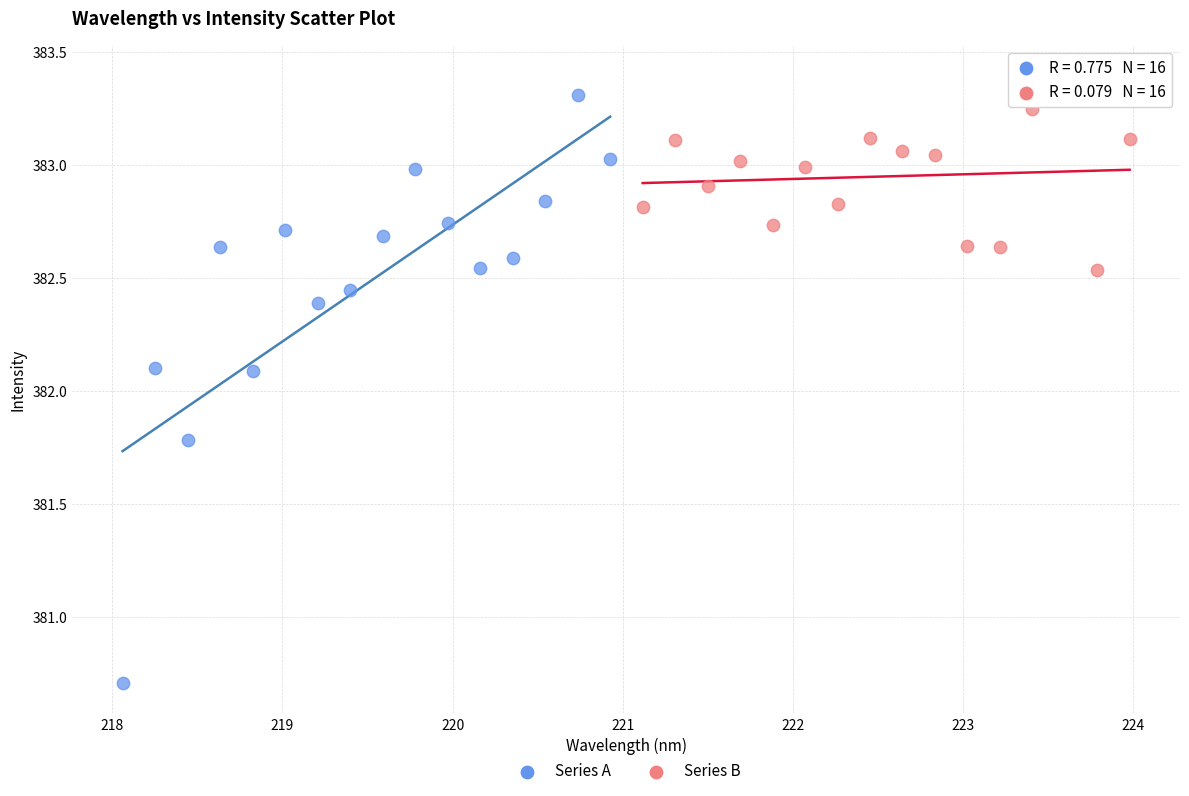

Which series has the widest spread of Y values?

Series A